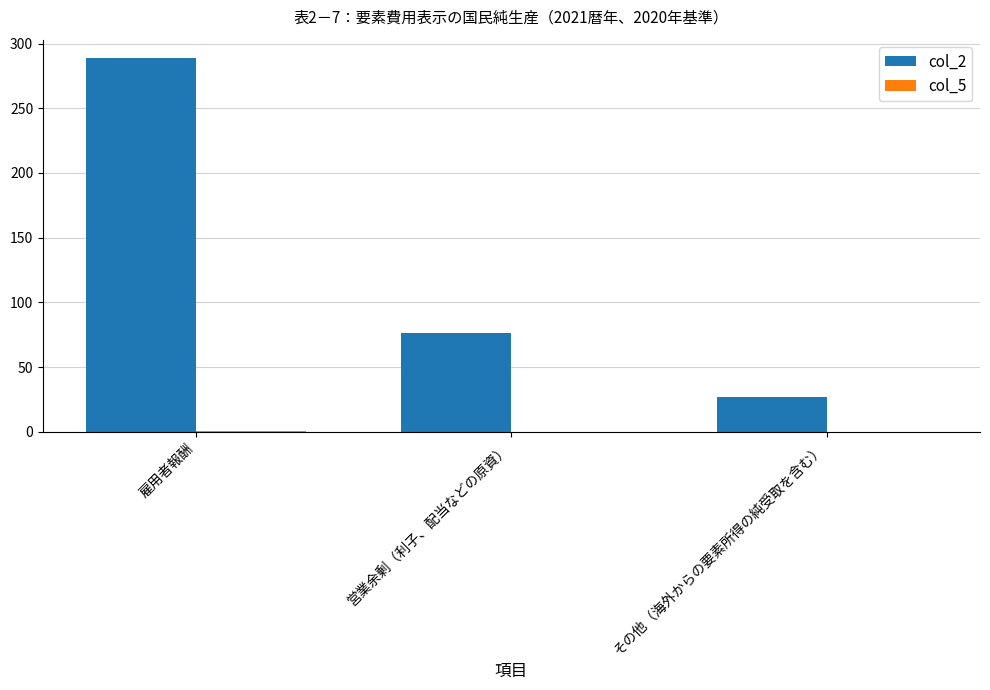

Which series has the largest total across all categories?

col_2